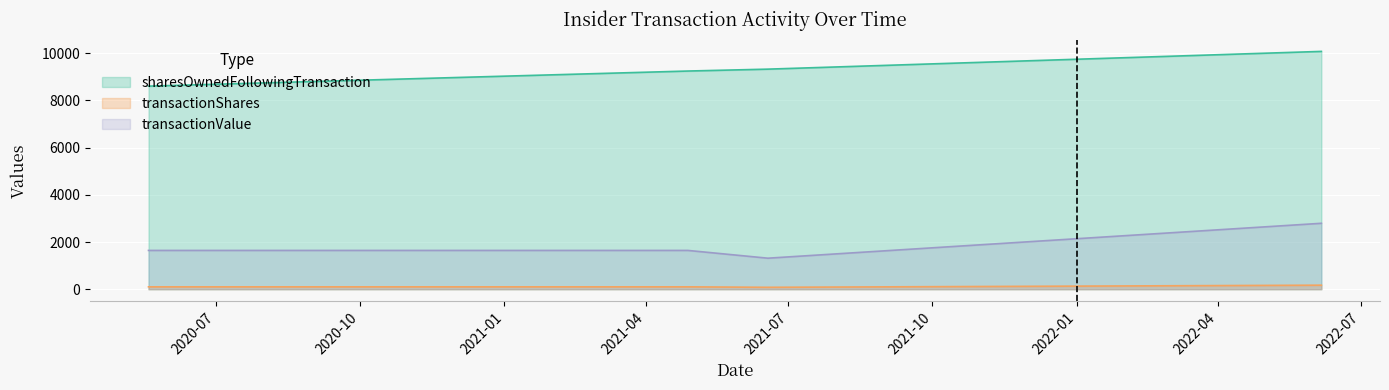

What is the label of the 2nd point from the right?

2021-06-18